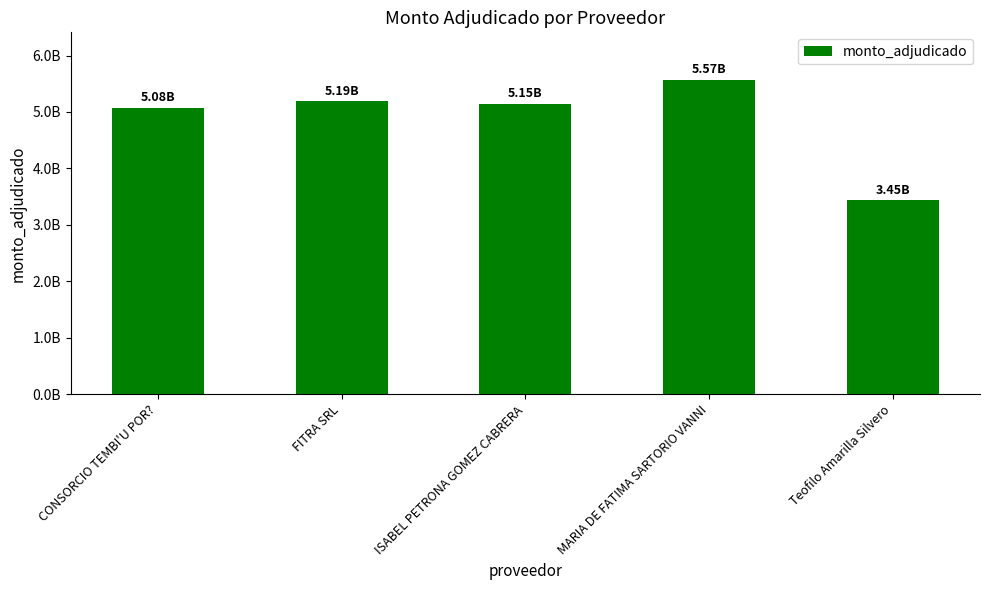

What is the difference between the values at Teofilo Amarilla Silvero and MARIA DE FATIMA SARTORIO VANNI?

2128503000